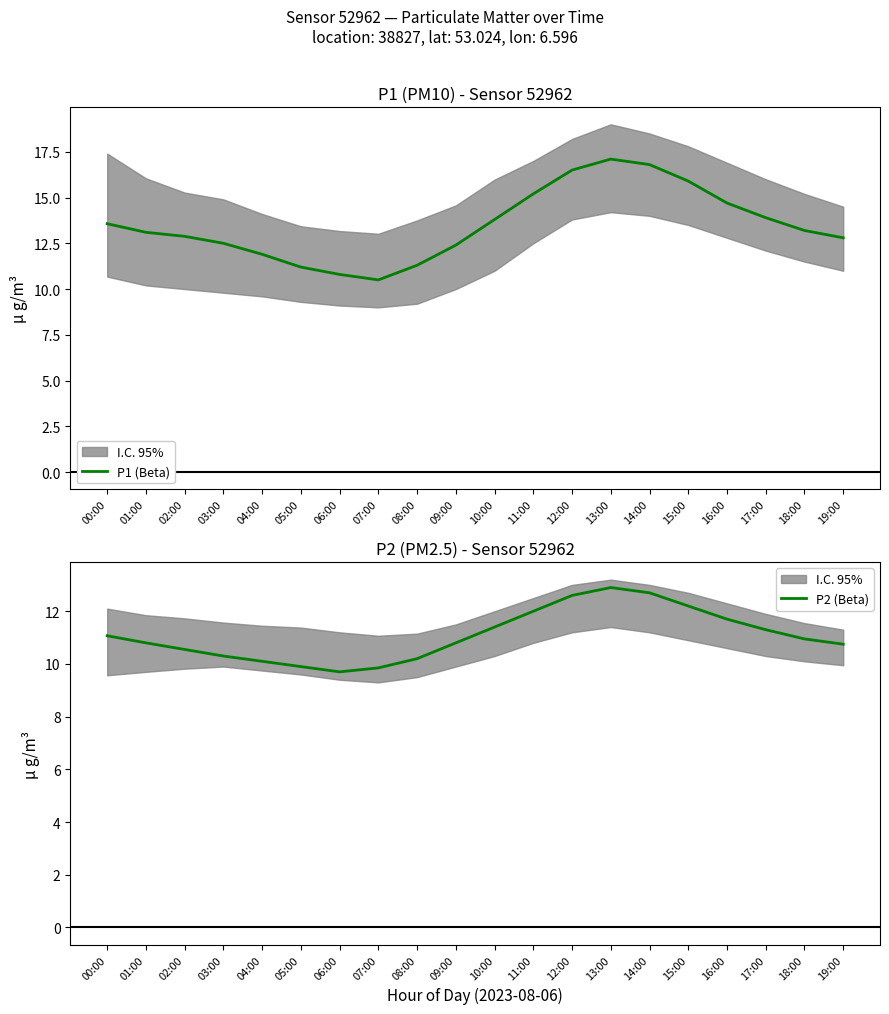

What are all the series names shown in the legend?

P1 (Beta), P2 (Beta)